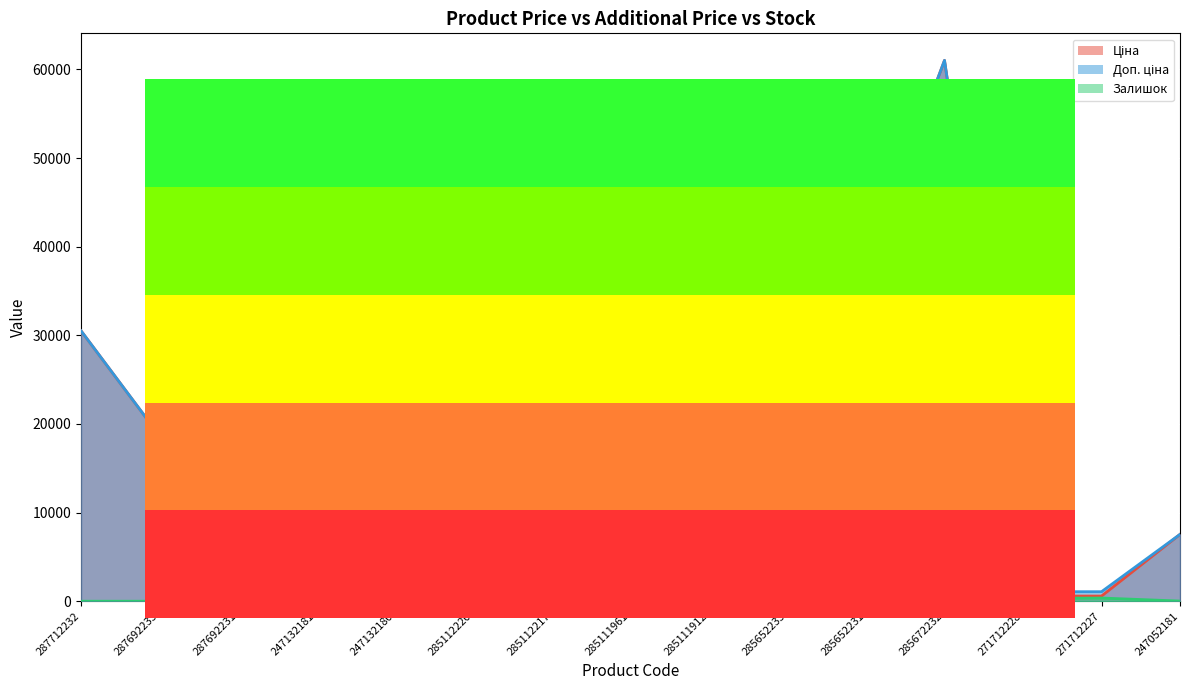

The Ціна series shows 20052.0 at 287712232. True or false?

False